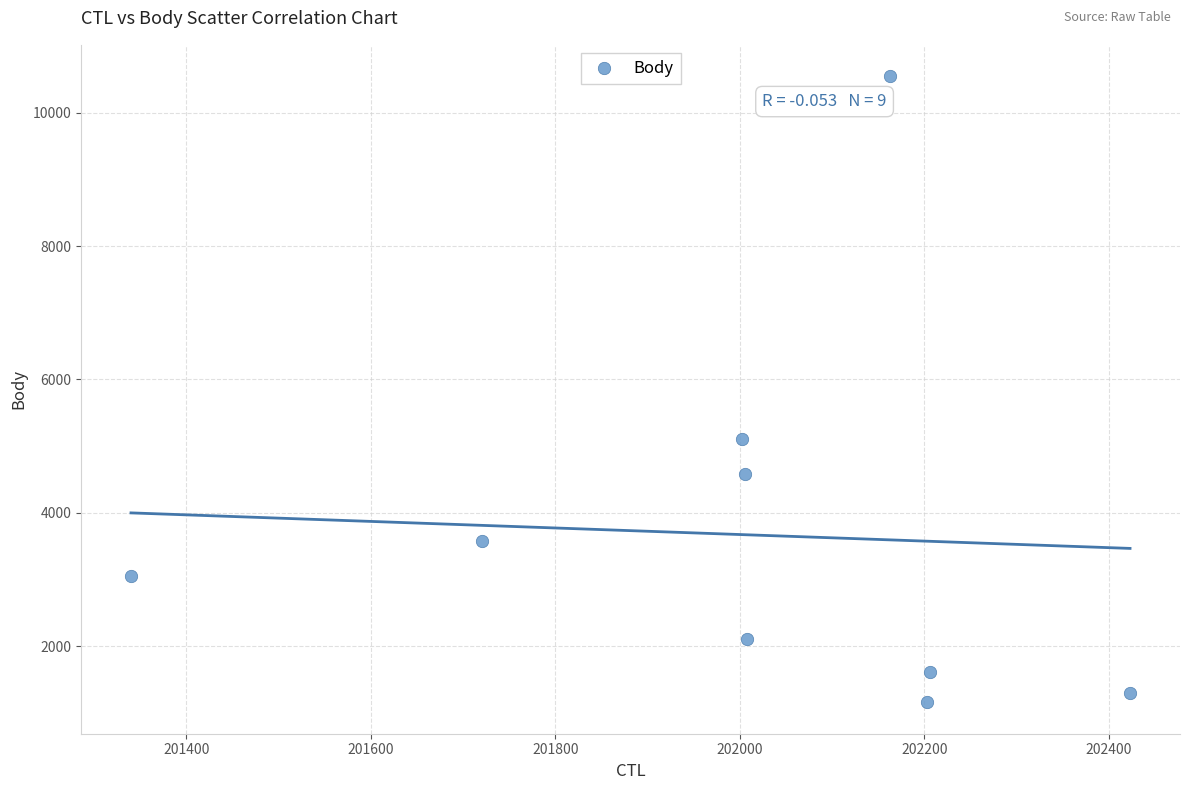

What is the range of Y values (max minus min)?

9394